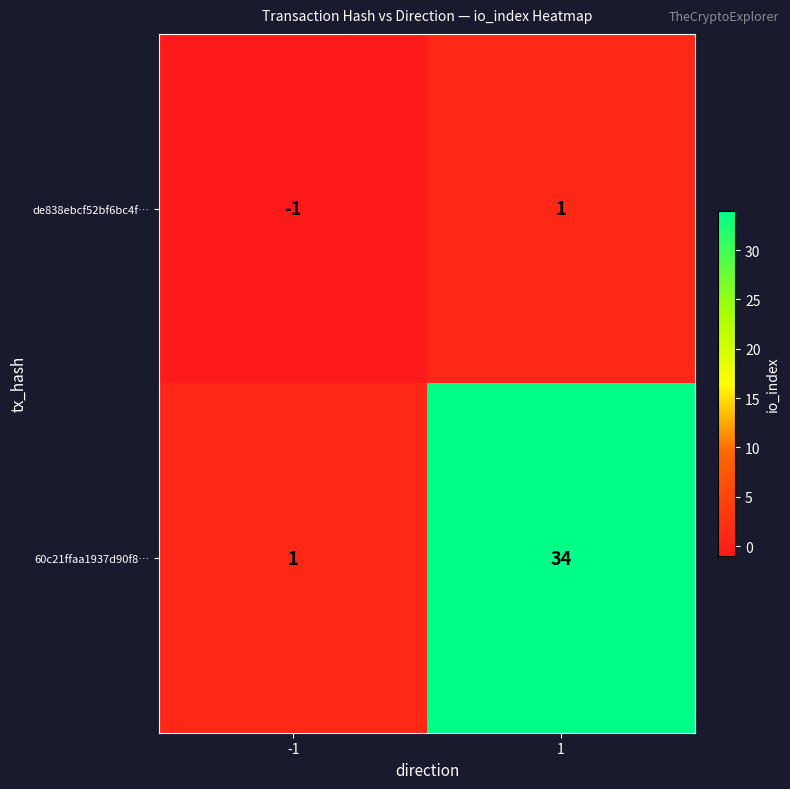

What is the greatest value displayed?

34